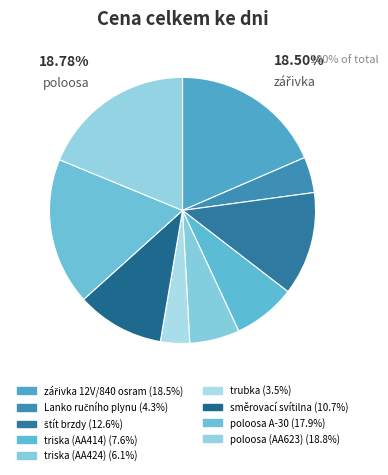

Does any single category account for the majority?

No